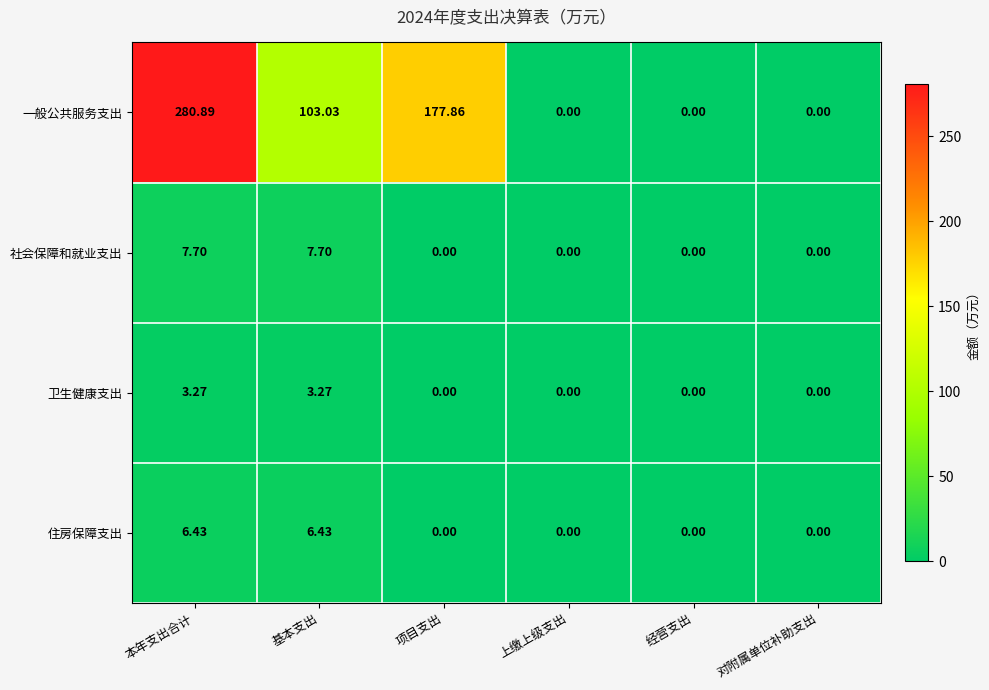

At which category is the sum across all series the highest?

本年支出合计